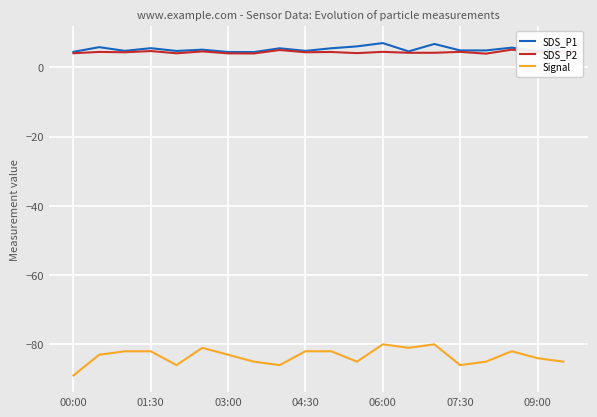

What is the maximum value for SDS_P1?

7.0